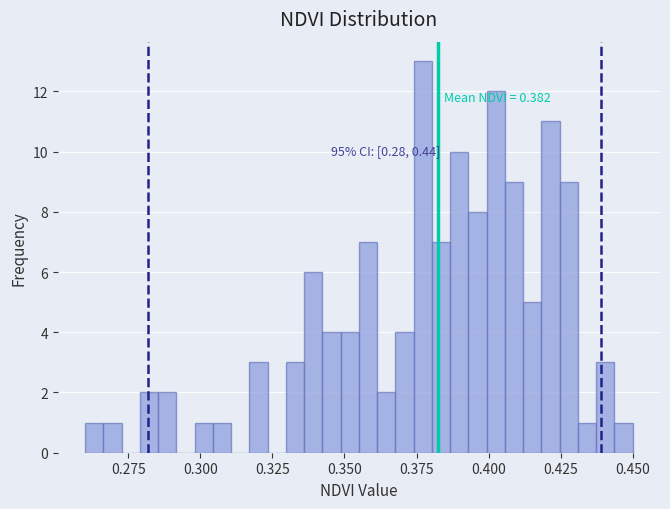

Read against the x-axis, roughly where is the centre of the tallest bar?

0.375